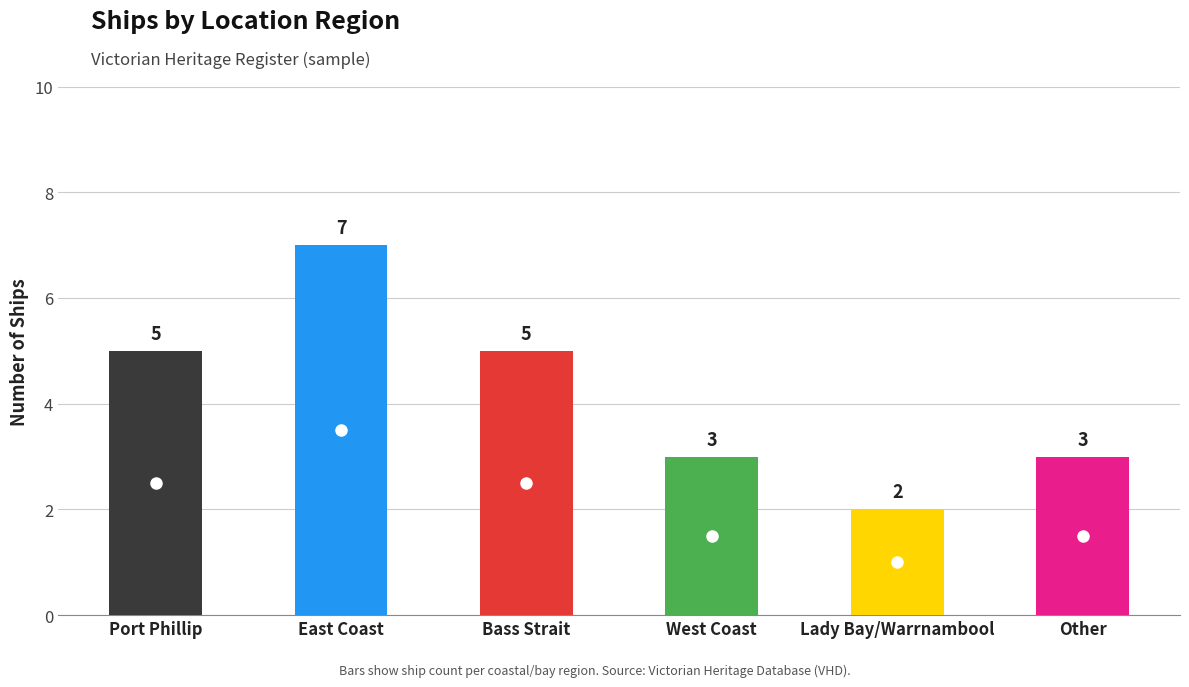

True or false: the data shows 3 at Other.

True